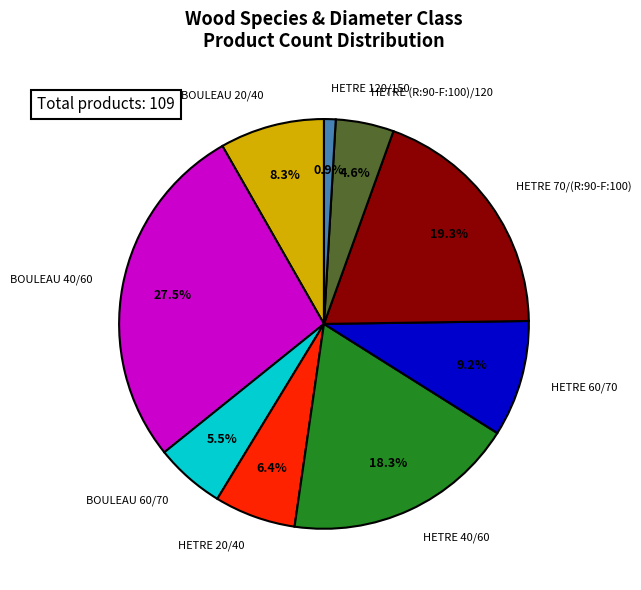

Which category has the smallest portion of the pie?

HETRE 120/150